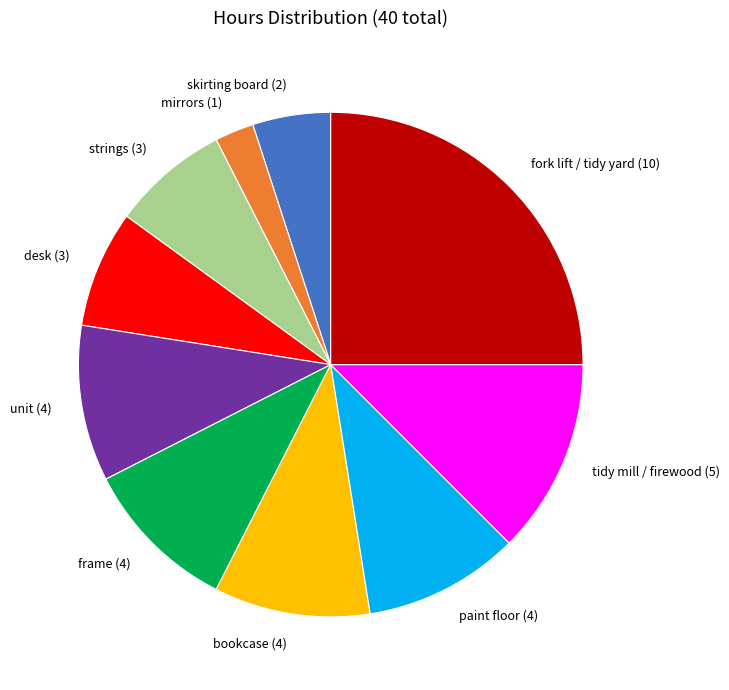

Is it true that strings is 8% of the pie?

True